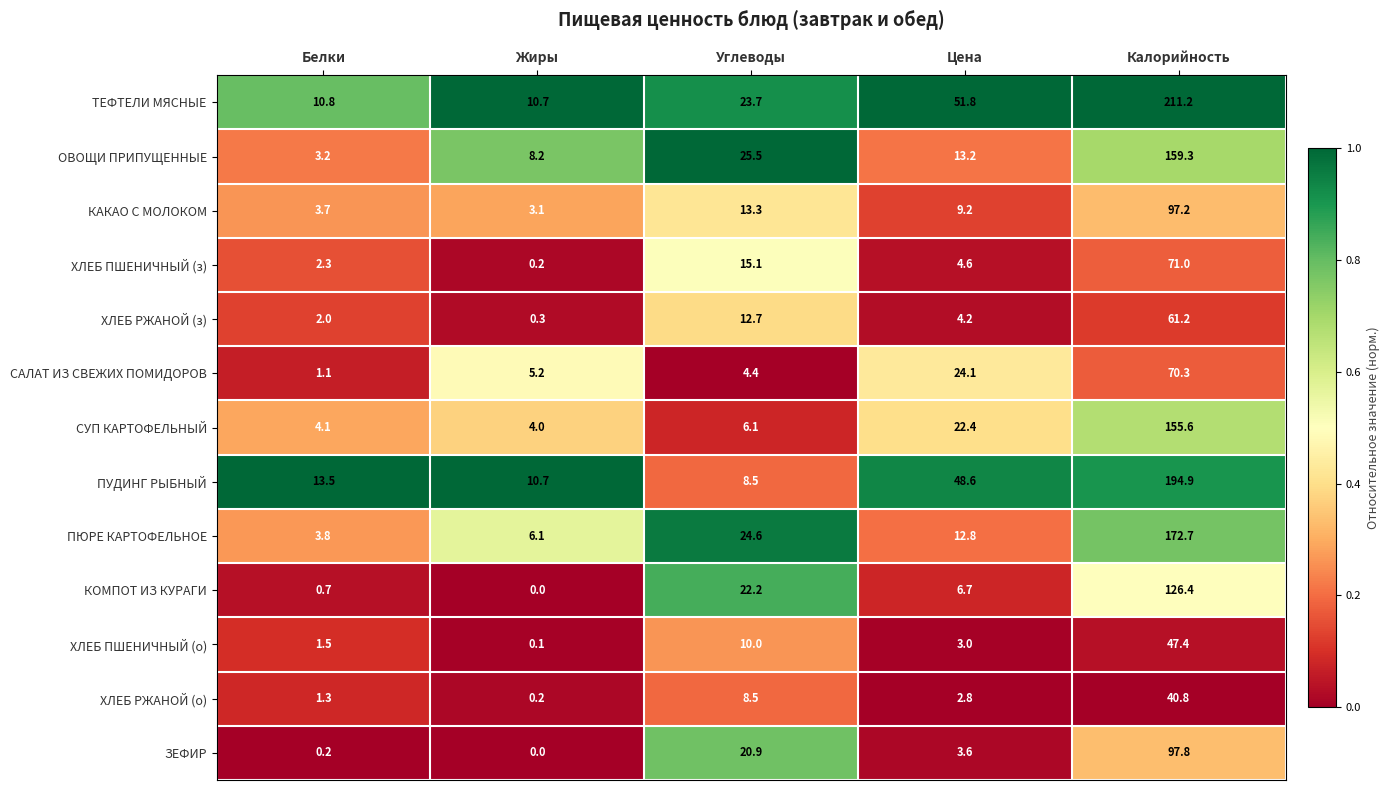

What is the total value across all series at Белки?

48.2